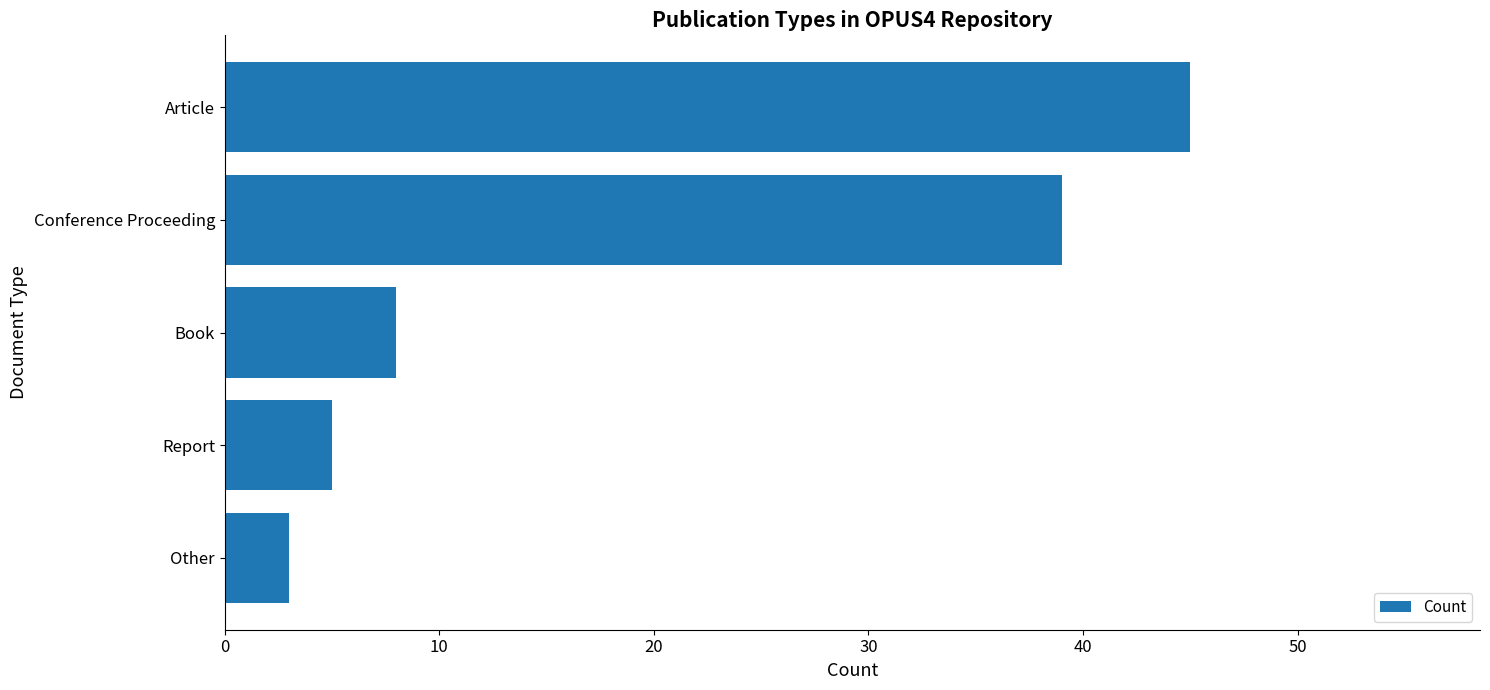

How many data points does each series have?

5